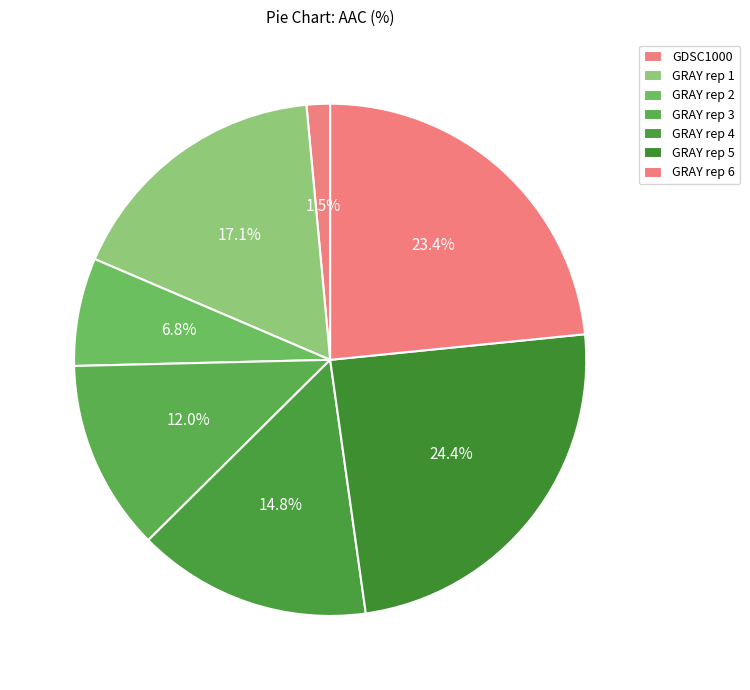

How many segments does this pie chart have?

7